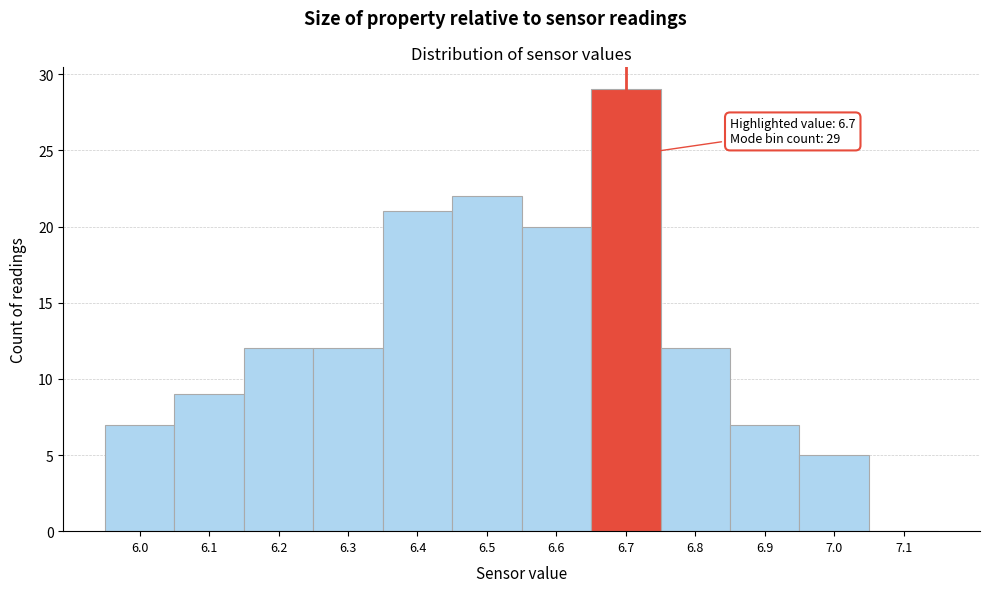

Which range on the x-axis has the tallest bar?

6.65 to 6.75